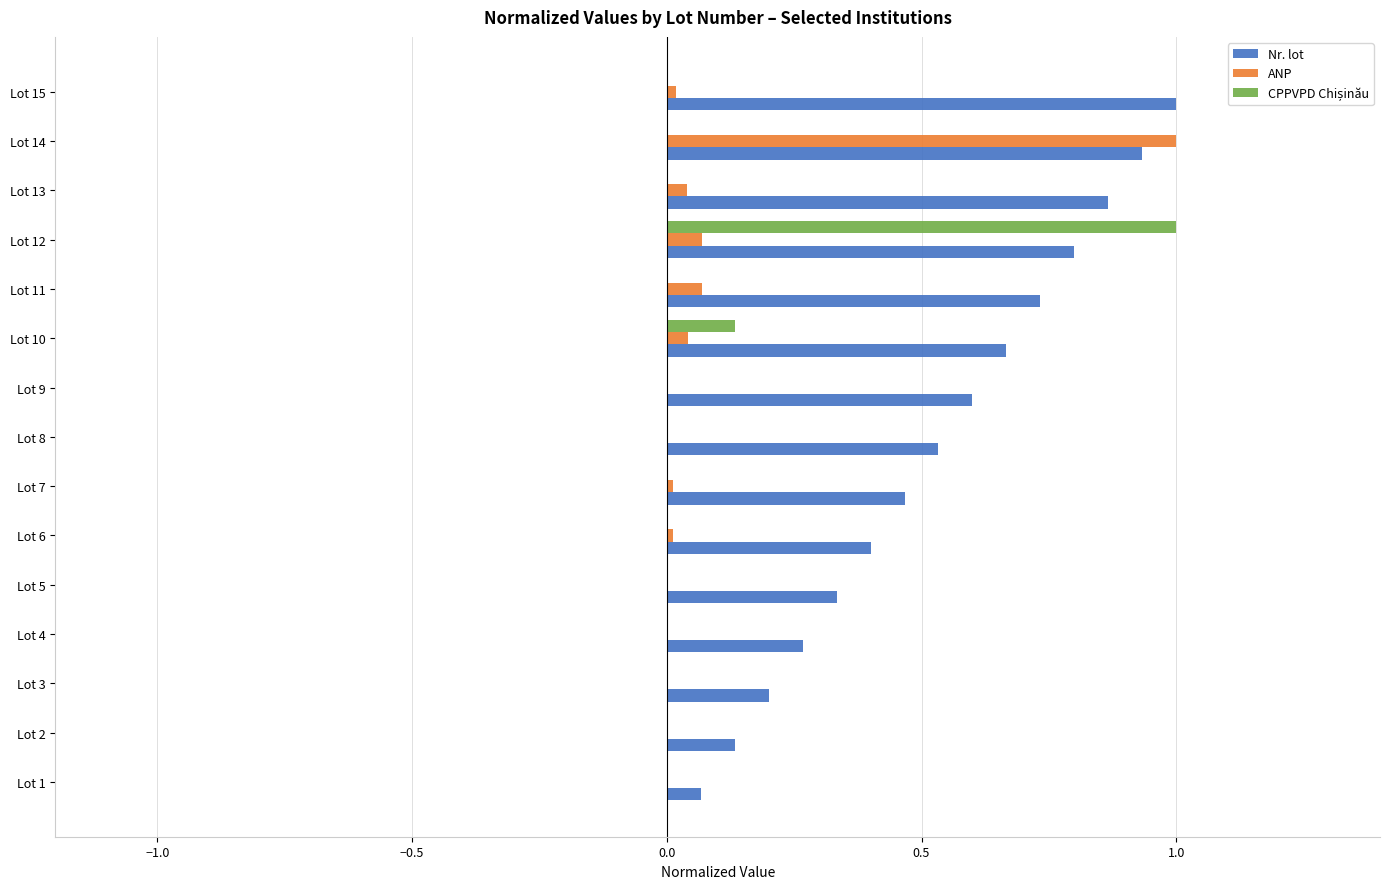

The value of ANP at Lot 2 is 0.0. True or false?

True